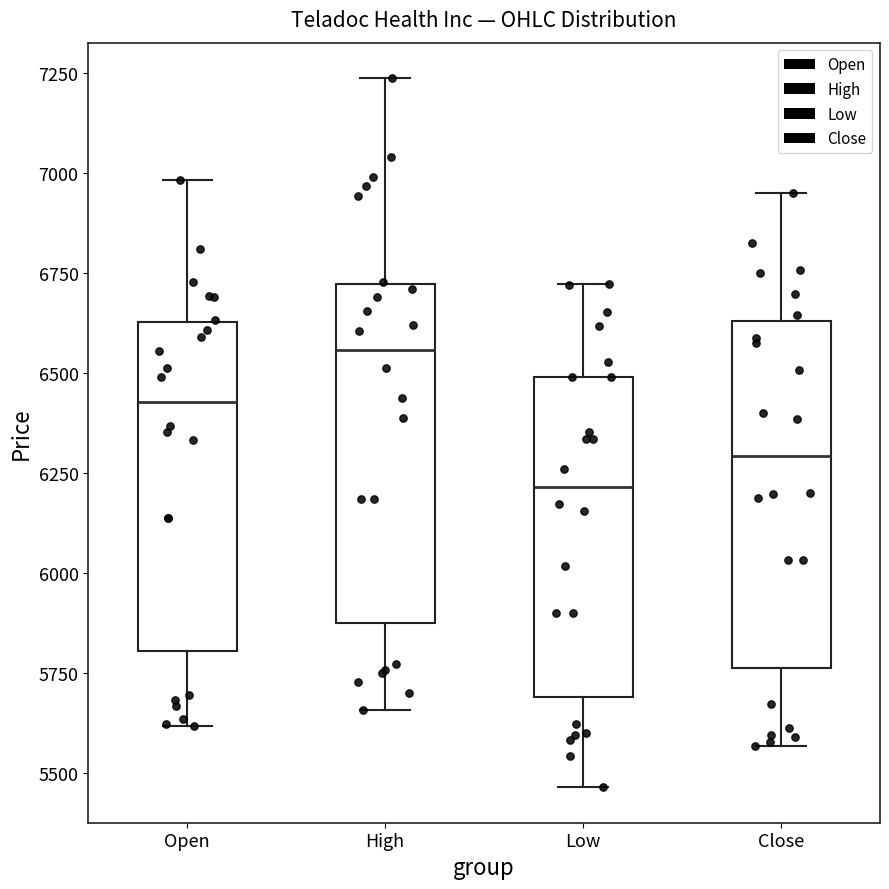

Reading left to right, transcribe this box plot: for each box, give where its median line is, the range the box spans, and where its two whiskers end, as read against the y-axis. The values are not printed on the chart, so give them approximately, as read against the axis.

Open: median 6450, box 5800 to 6650, whiskers 5600 to 7000
High: median 6550, box 5900 to 6700, whiskers 5650 to 7250
Low: median 6200, box 5700 to 6500, whiskers 5450 to 6700
Close: median 6300, box 5750 to 6650, whiskers 5550 to 6950